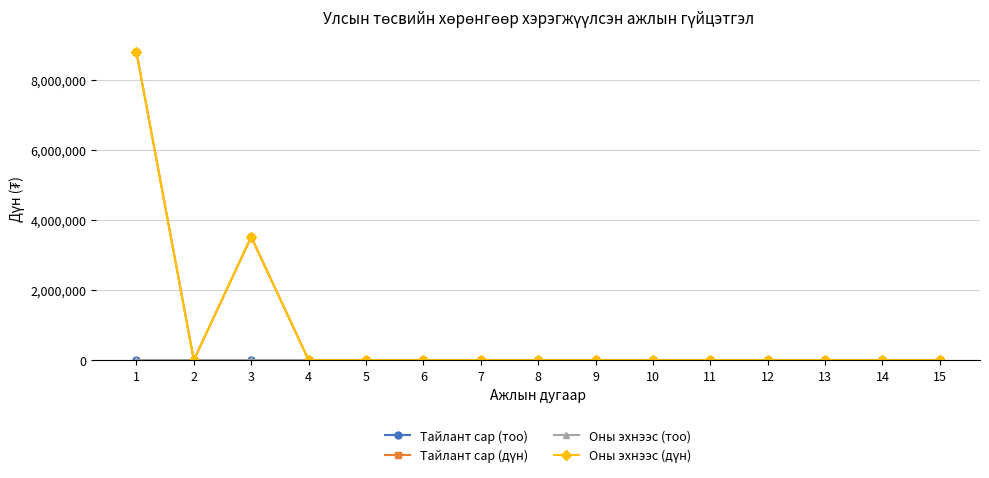

Between 4 and 1, which is larger?

1